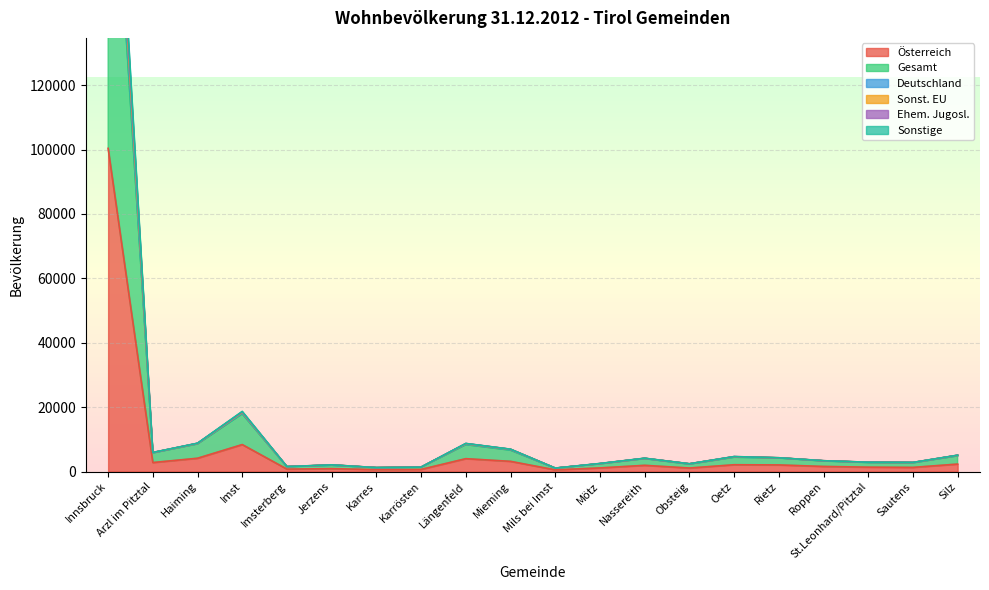

What is the sum of all Sonst. EU values?

321360